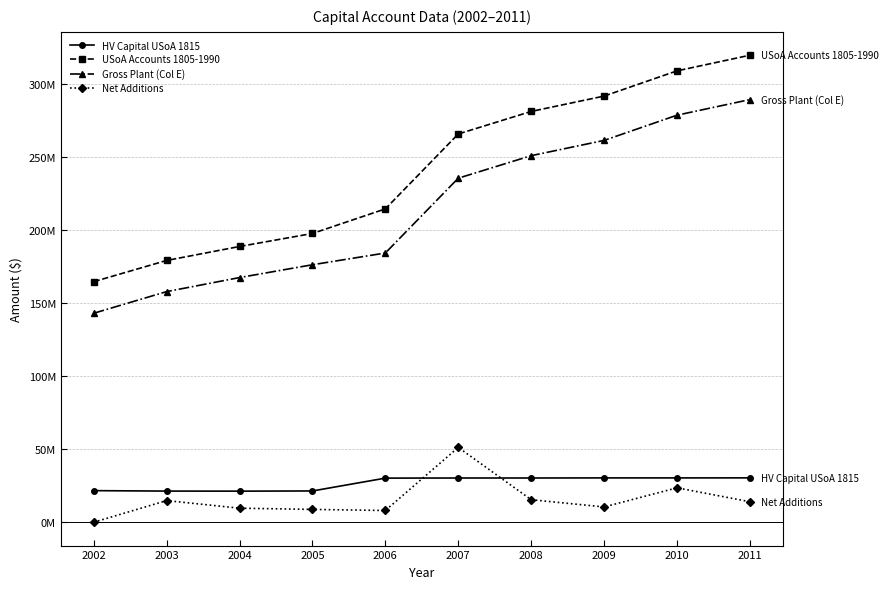

What is the difference between the maximum and minimum values in the Net Additions series?

51164158.0